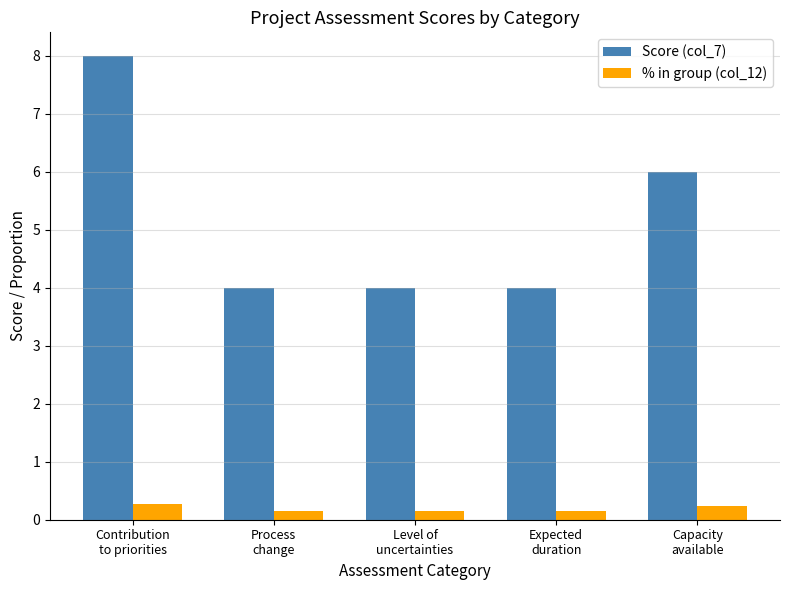

At how many categories does at least one series exceed 7?

1